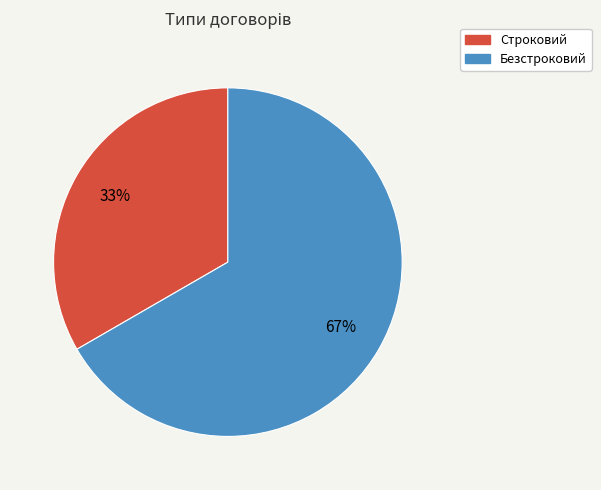

Approximately how many times larger is the value at Строковий compared to Безстроковий?

0.5